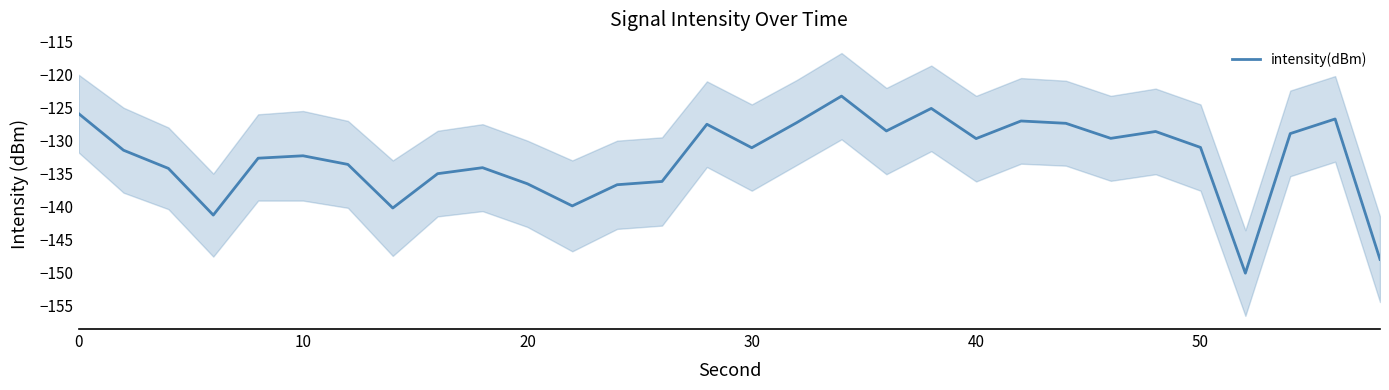

The value of intensity(dBm) at 20 is -66.1. True or false?

False